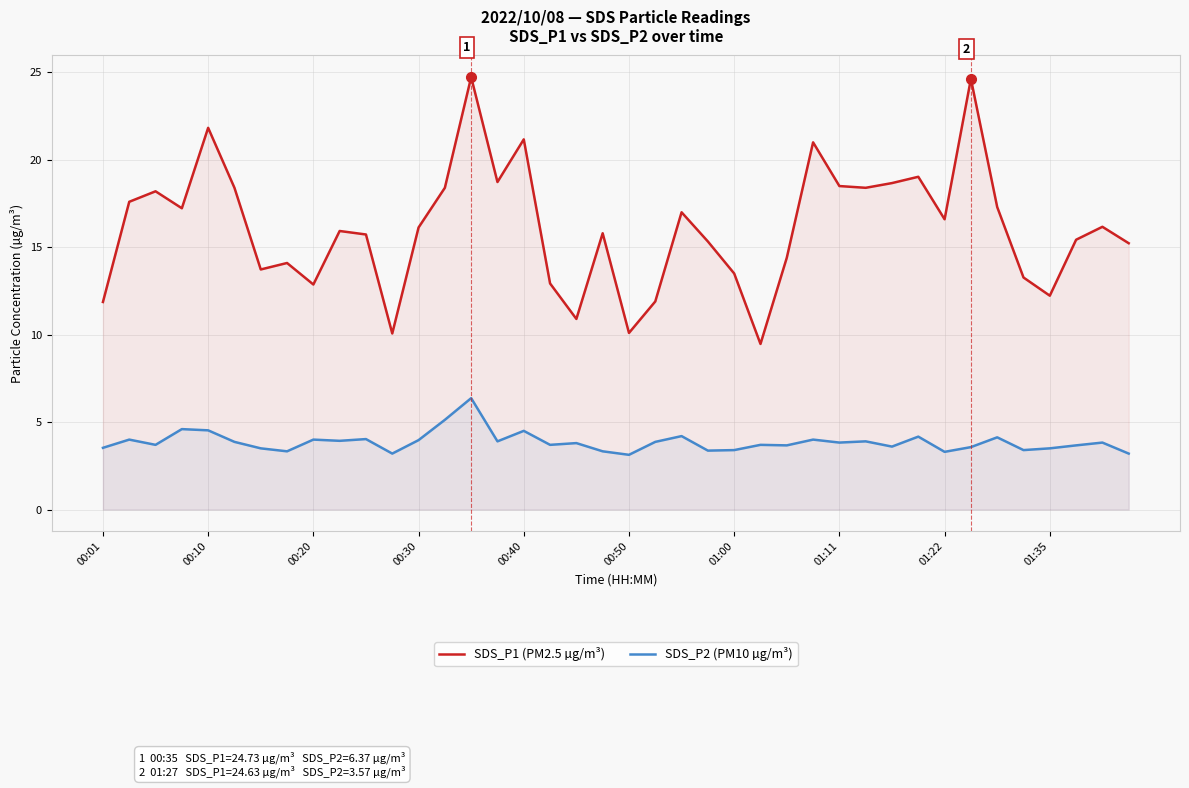

Which series has the largest range (max minus min)?

SDS_P1 (PM2.5 µg/m³)